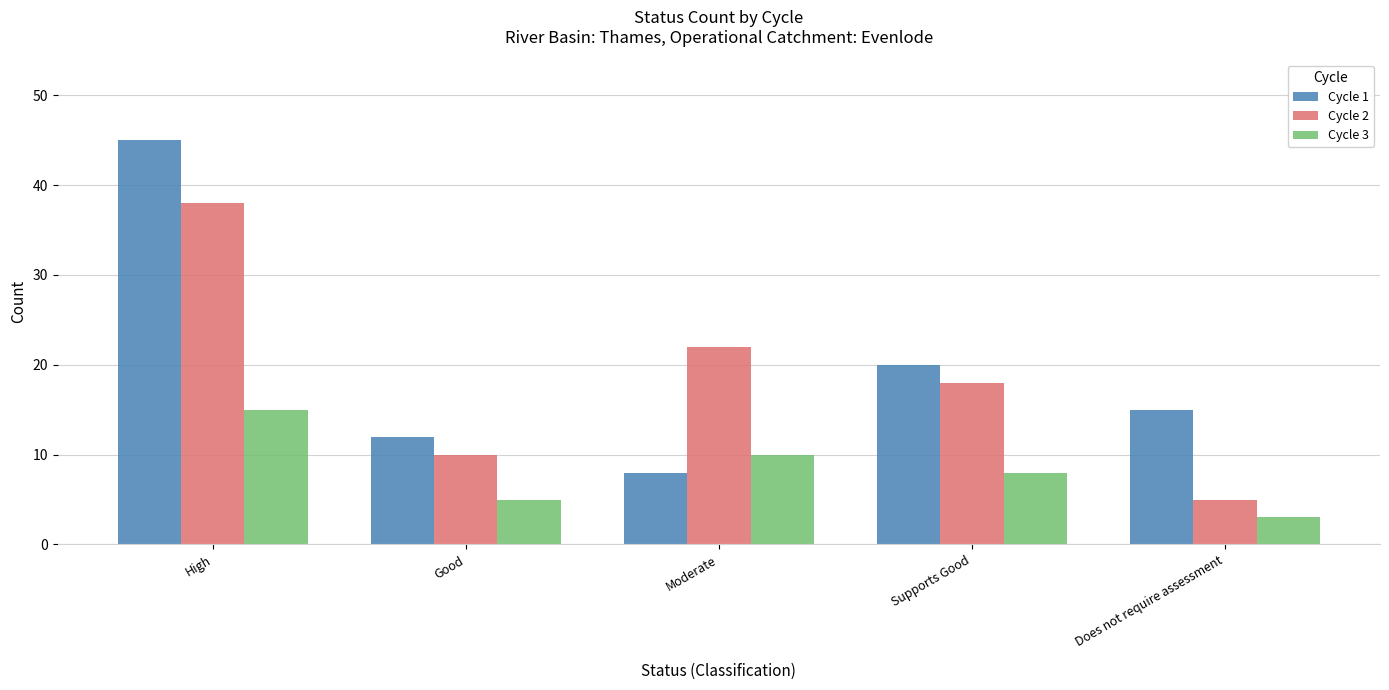

How many groups of bars are there?

5